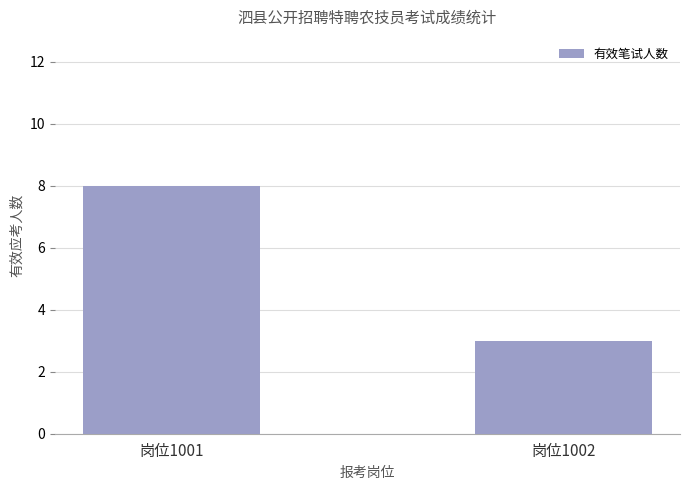

The value at 岗位1002 is 3. True or false?

True